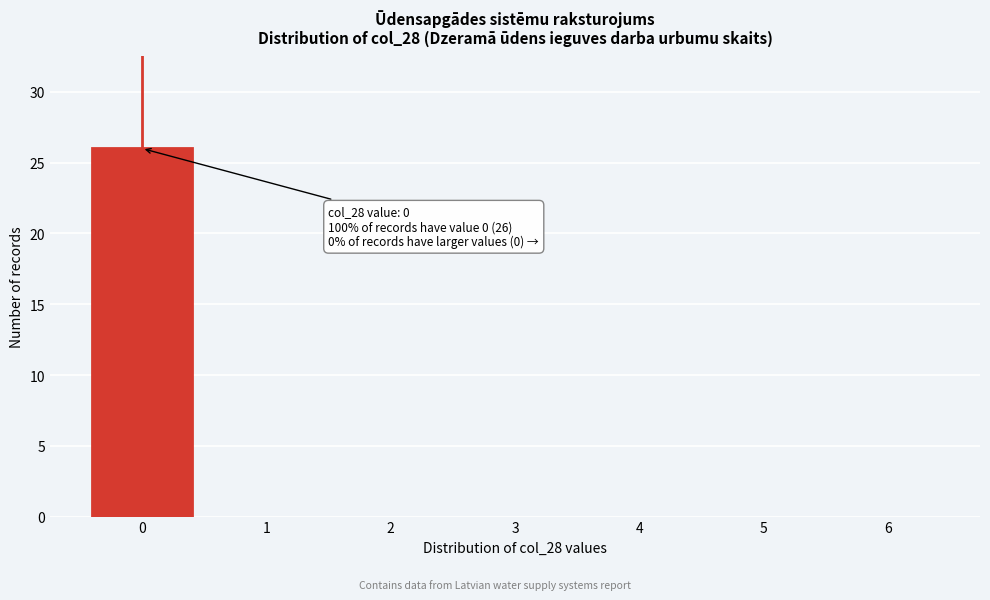

Reading right to left, extract all data points from this chart.

6=0	5=0	4=0	3=0	2=0	1=0	0=26